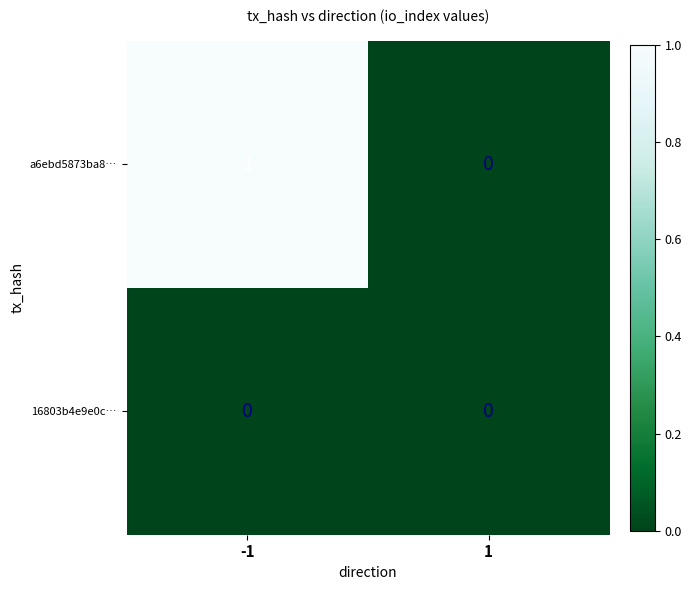

List the labels in order of a6ebd5873ba8… value, smallest first.

1, -1